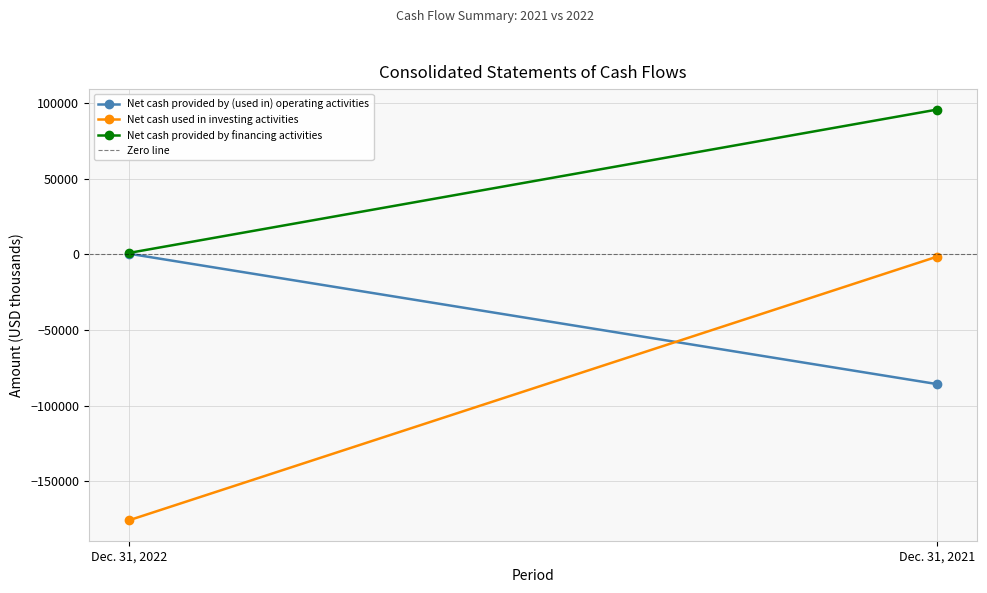

Rank the categories by Net cash used in investing activities value from highest to lowest.

Dec. 31, 2021, Dec. 31, 2022